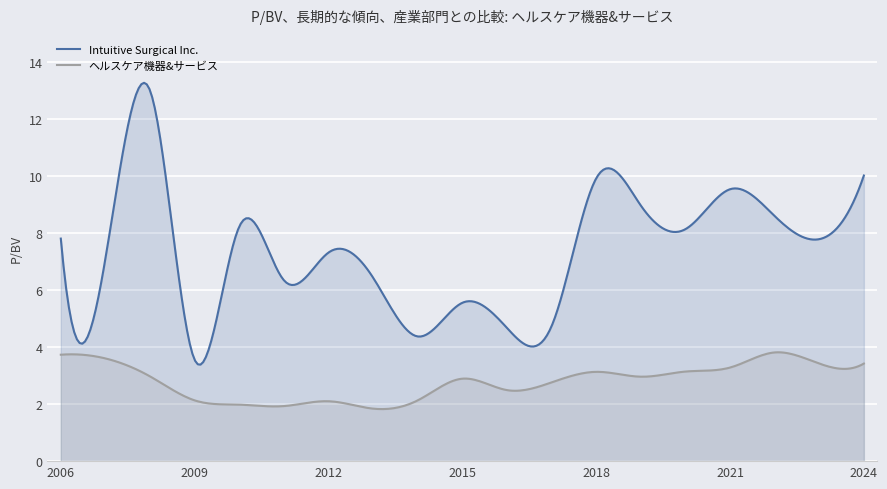

Reading left to right, extract all data points from this chart.

Intuitive Surgical Inc.: 7.8	7.1	13.0	3.5	8.2	6.3	7.3	6.4	4.4	5.5	4.7	4.7	9.9	9.0	8.1	9.5	8.6	7.8	10.0
ヘルスケア機器&サービス: 3.7	3.6	3.0	2.1	2.0	1.9	2.1	1.8	2.1	2.9	2.5	2.8	3.1	3.0	3.1	3.3	3.8	3.4	3.4